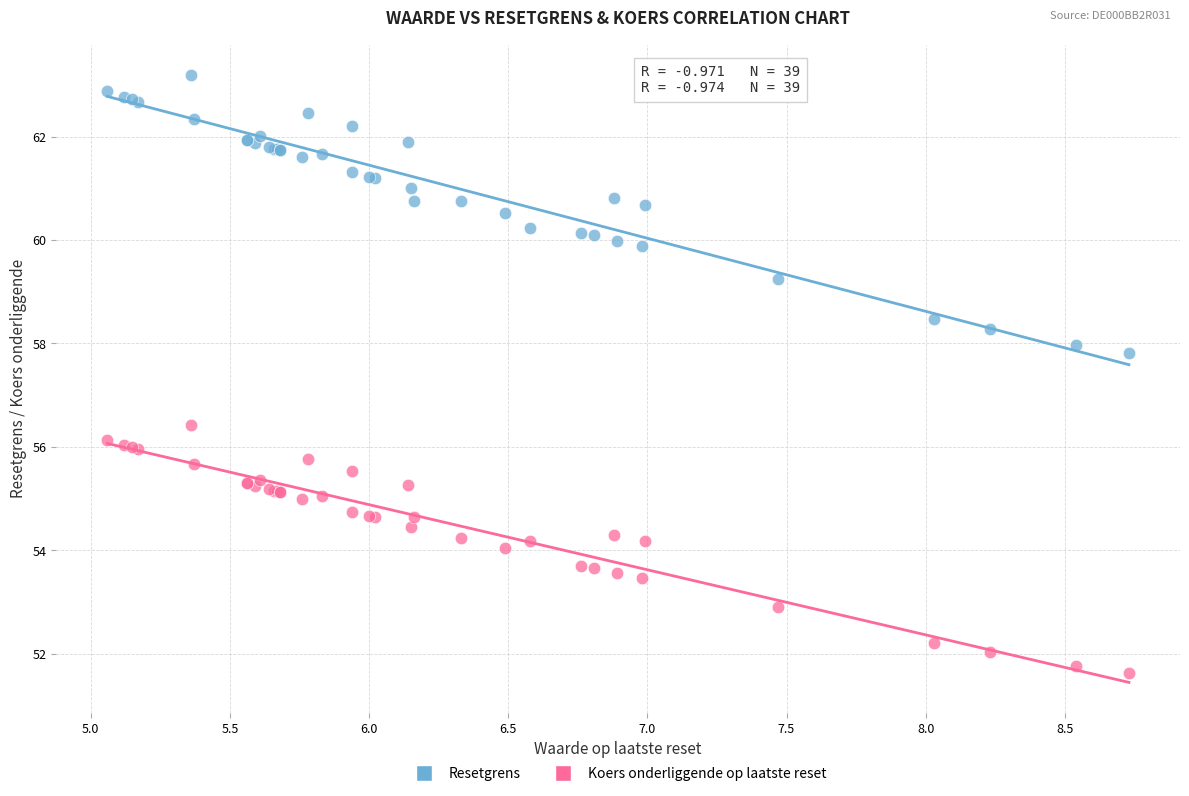

Which series has the largest Y range (max minus min)?

Resetgrens